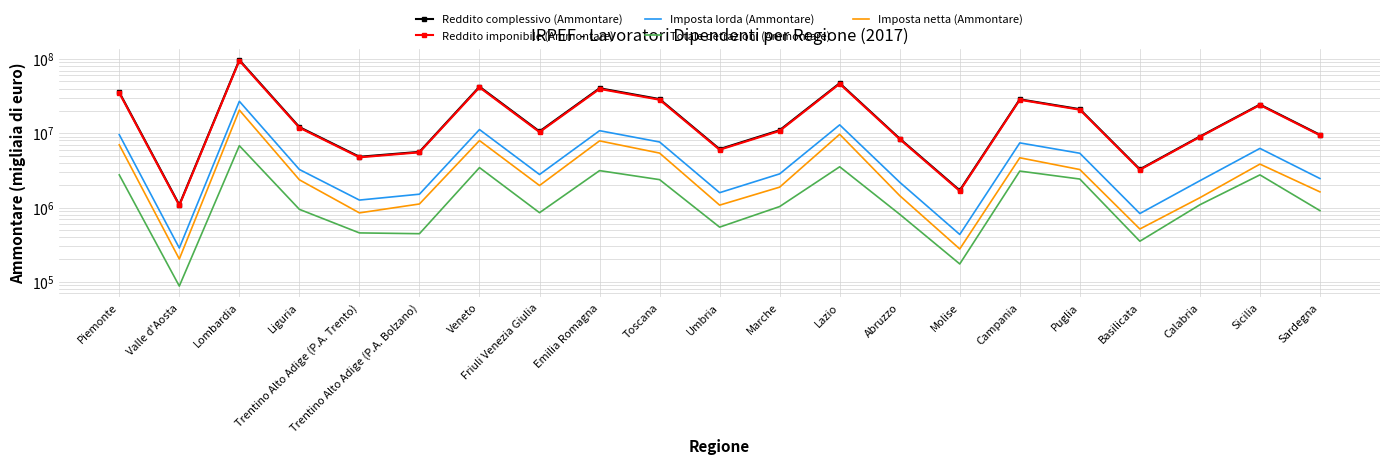

What is the difference between the second highest and second lowest values in the Totale detrazioni (Ammontare) series?

3363789